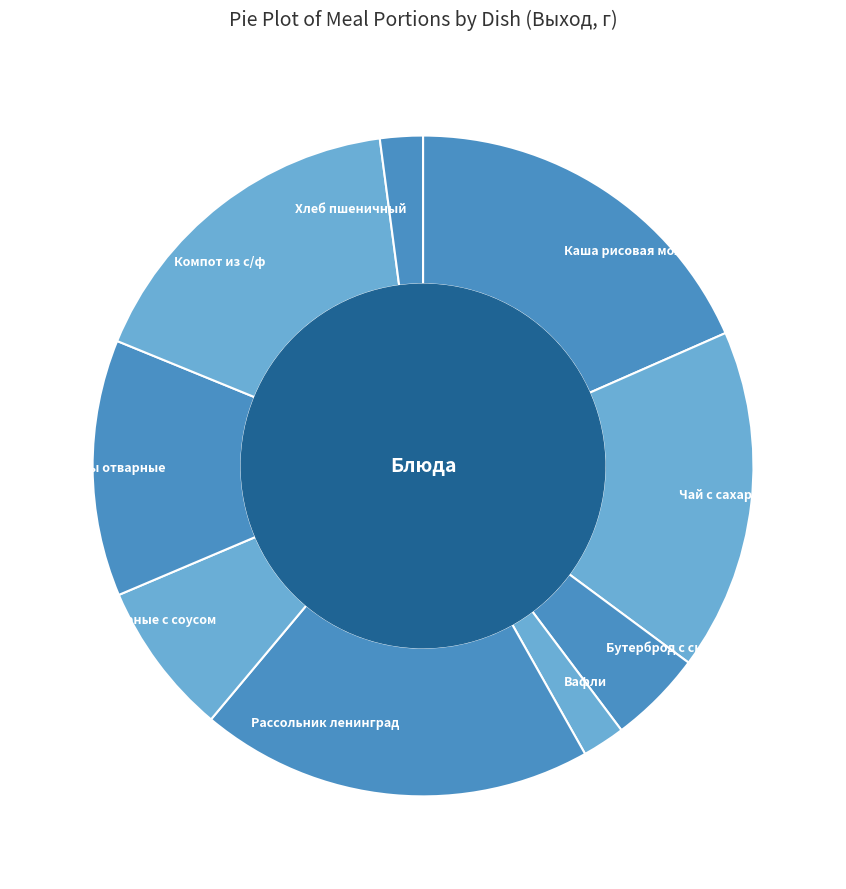

Does Каша рисовая молочная с маслом account for over 50% of the chart?

No